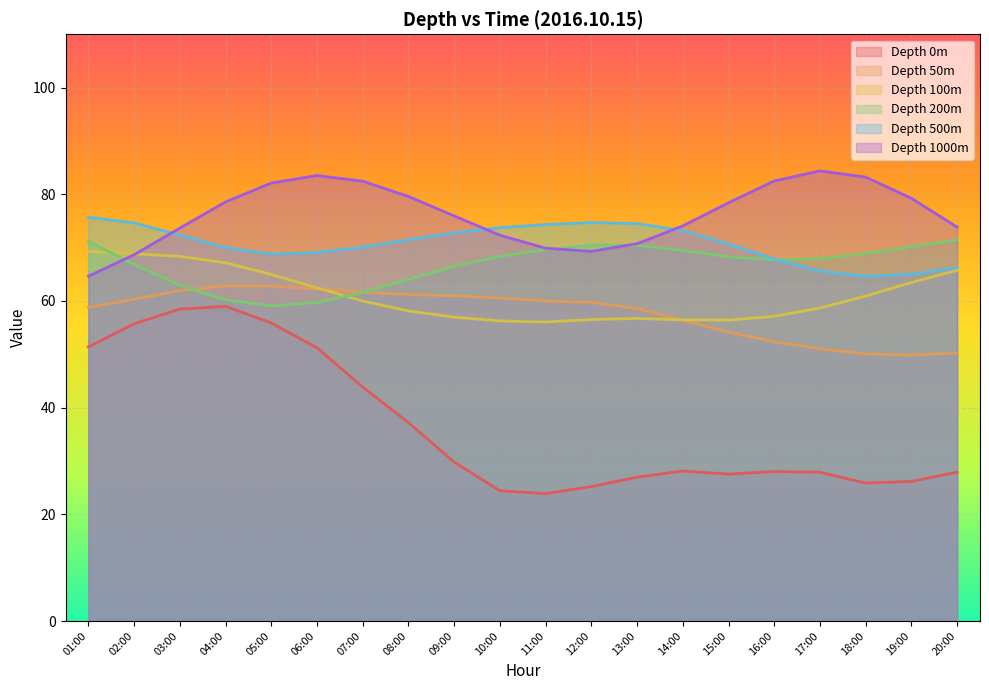

How many lines are shown in the chart?

6